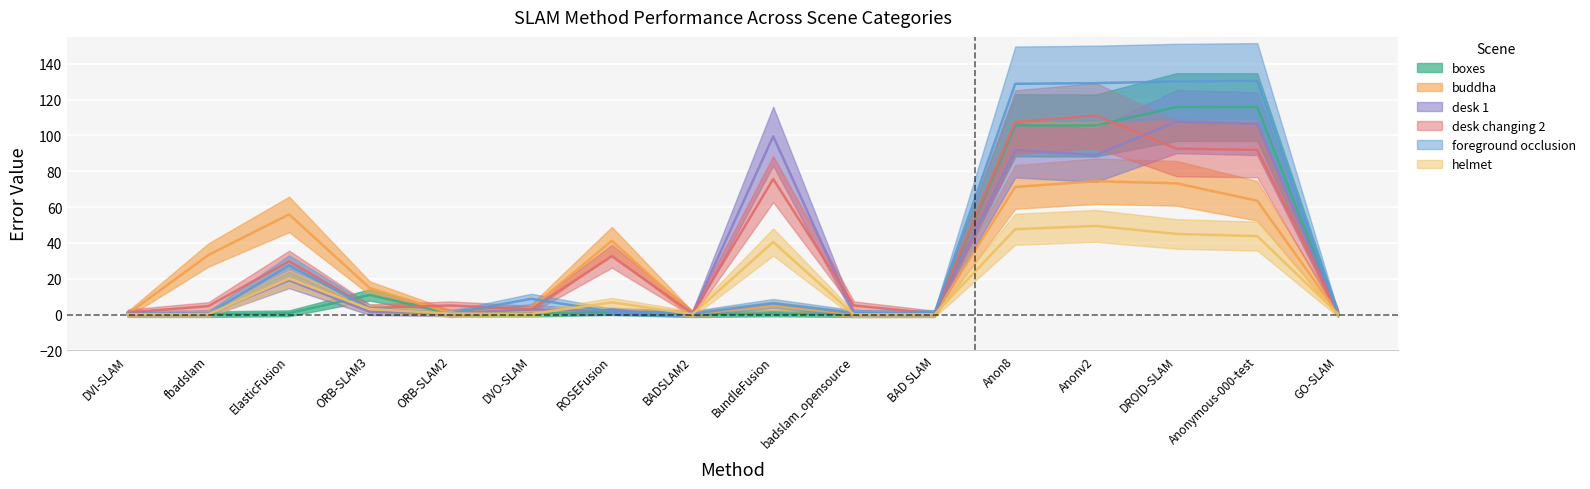

True or false: desk 1 and desk changing 2 intersect in this chart.

True